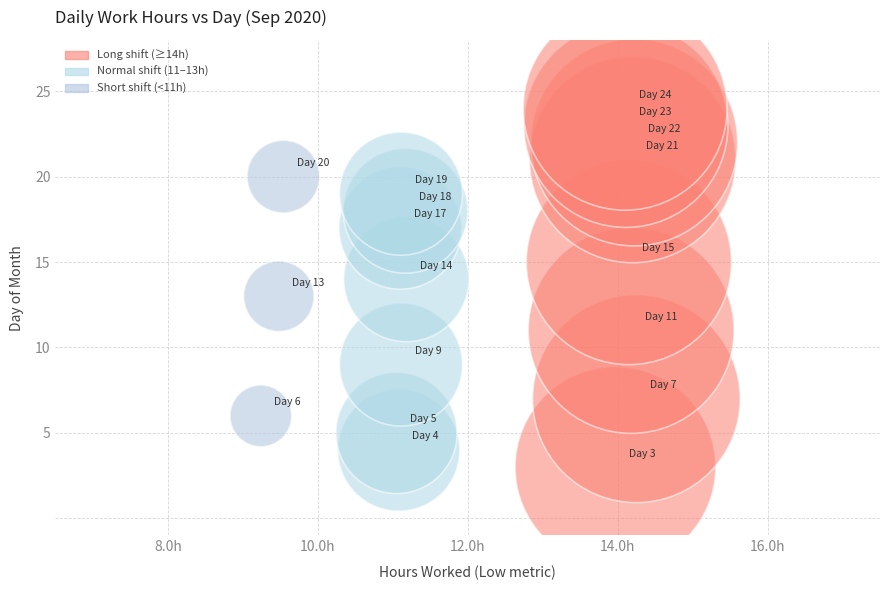

What is the range of Y values (max minus min)?

21